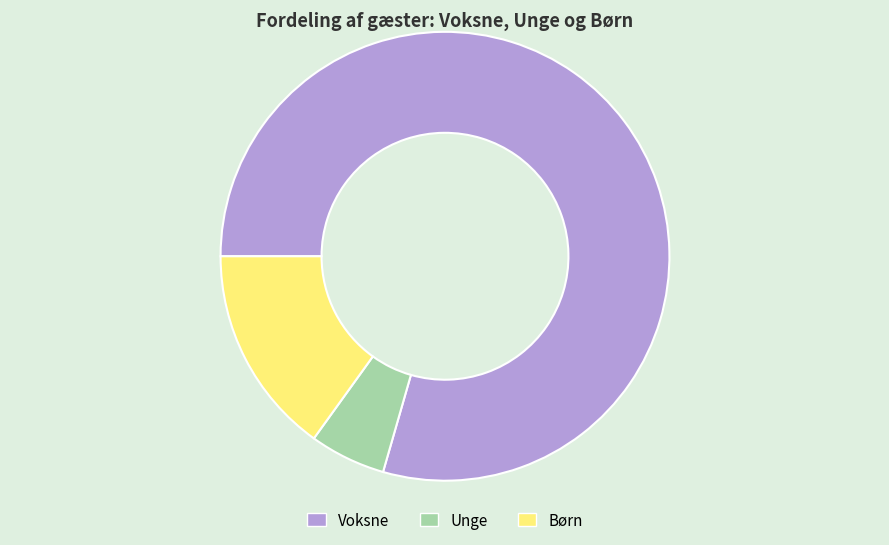

How many segments does this pie chart have?

3